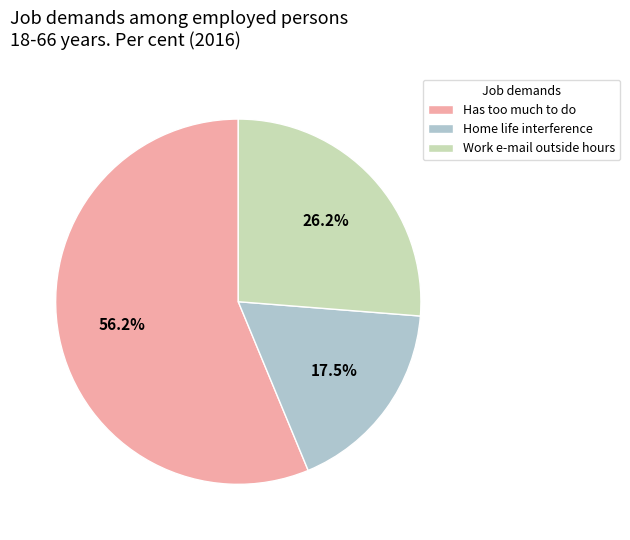

Which category has the biggest portion of the pie?

Has too much to do